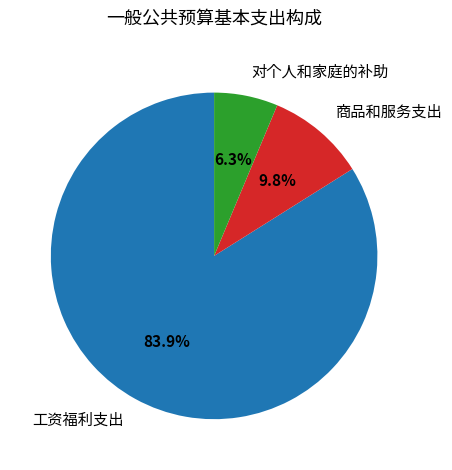

The 工资福利支出 slice represents 97% of the pie. True or false?

False